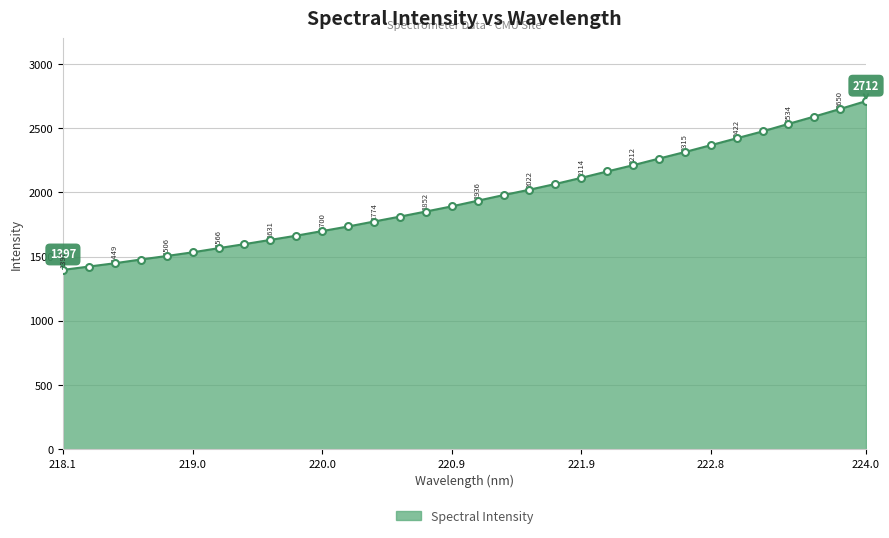

What is the smallest value displayed?

1397.5